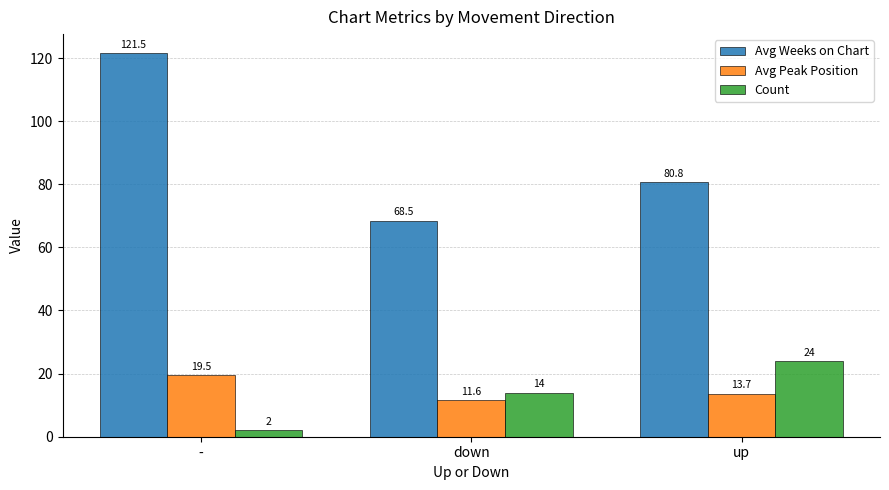

What is the difference between the maximum and minimum values in the Avg Weeks on Chart series?

53.0